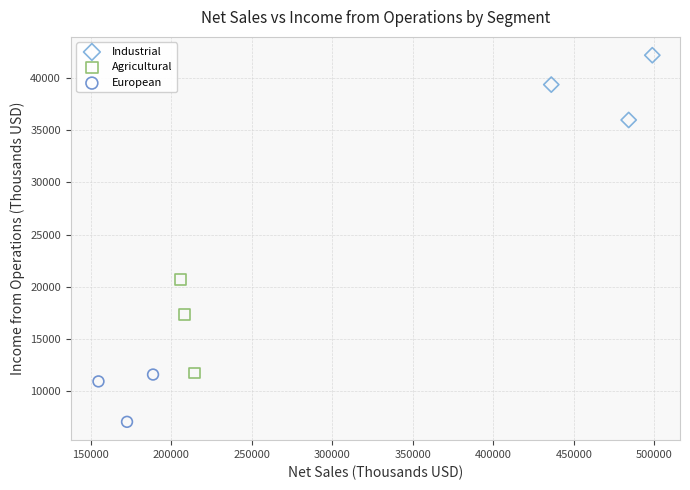

Which series has the largest Y range (max minus min)?

Agricultural